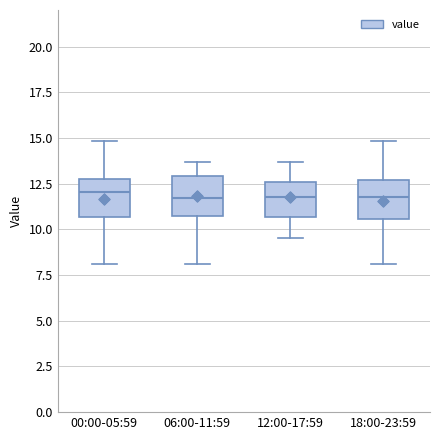

Reading left to right, transcribe this box plot: for each box, give where its median line is, the range the box spans, and where its two whiskers end, as read against the y-axis. The values are not printed on the chart, so give them approximately, as read against the axis.

00:00-05:59: median 12.0, box 10.5 to 13.0, whiskers 8.0 to 15.0
06:00-11:59: median 11.5, box 10.5 to 13.0, whiskers 8.0 to 13.5
12:00-17:59: median 12.0, box 10.5 to 12.5, whiskers 9.5 to 13.5
18:00-23:59: median 12.0, box 10.5 to 12.5, whiskers 8.0 to 15.0